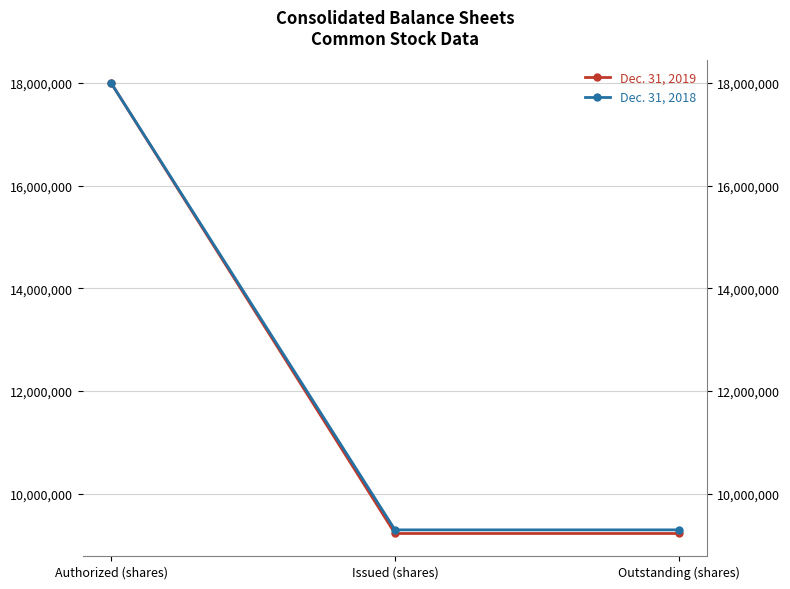

What is the minimum value shown in the chart?

9222747